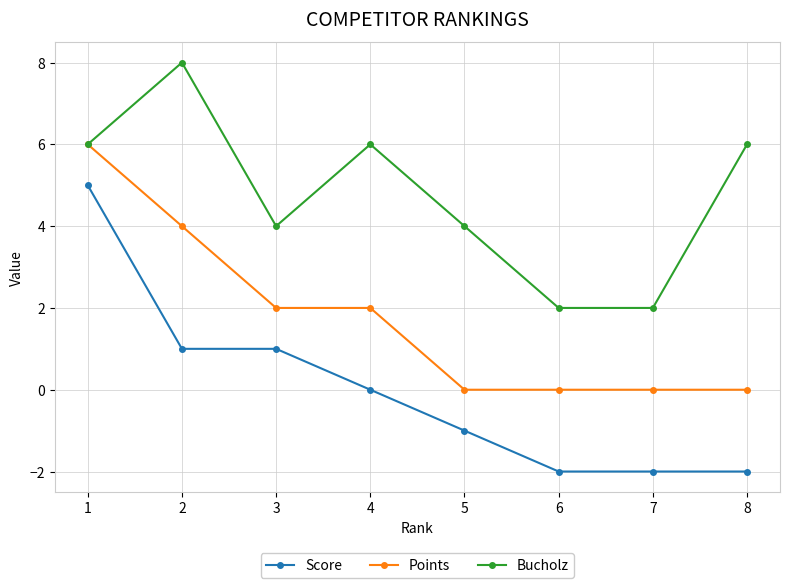

Which series changed the most between 3 and 8?

Score